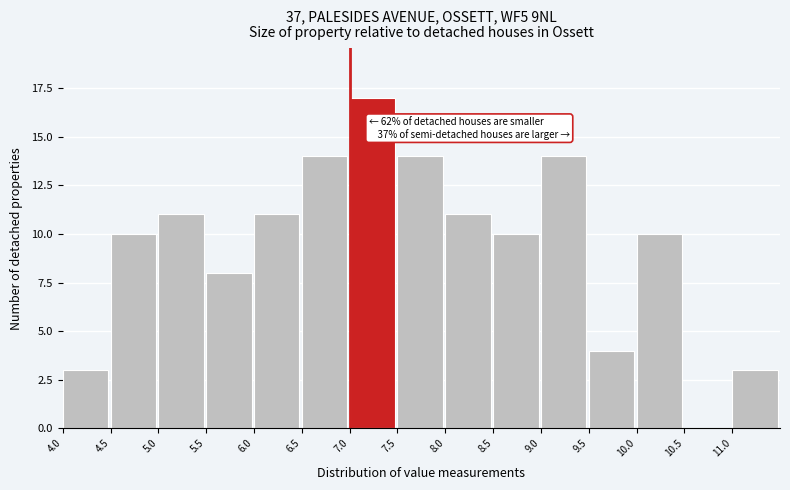

Over which range of the x-axis is the bar tallest?

7.0 to 7.5